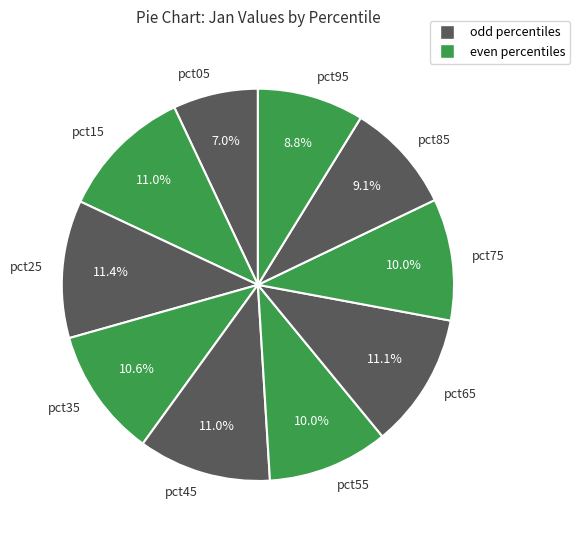

To the nearest percent, what portion does pct45 represent?

11%